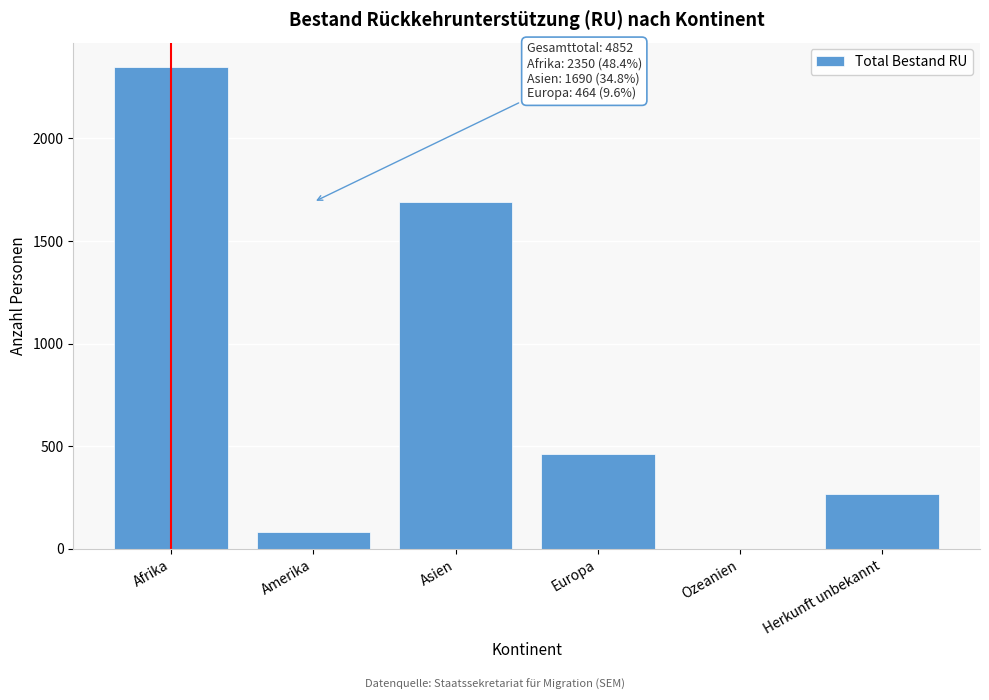

Reading left to right, list all the values displayed in this chart.

Afrika=2350	Amerika=82	Asien=1690	Europa=464	Ozeanien=1	Herkunft unbekannt=265